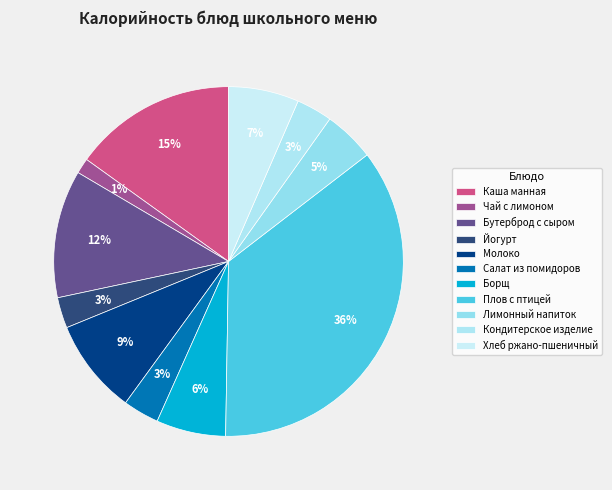

To the nearest percent, what percentage of the pie is Салат из помидоров?

3%